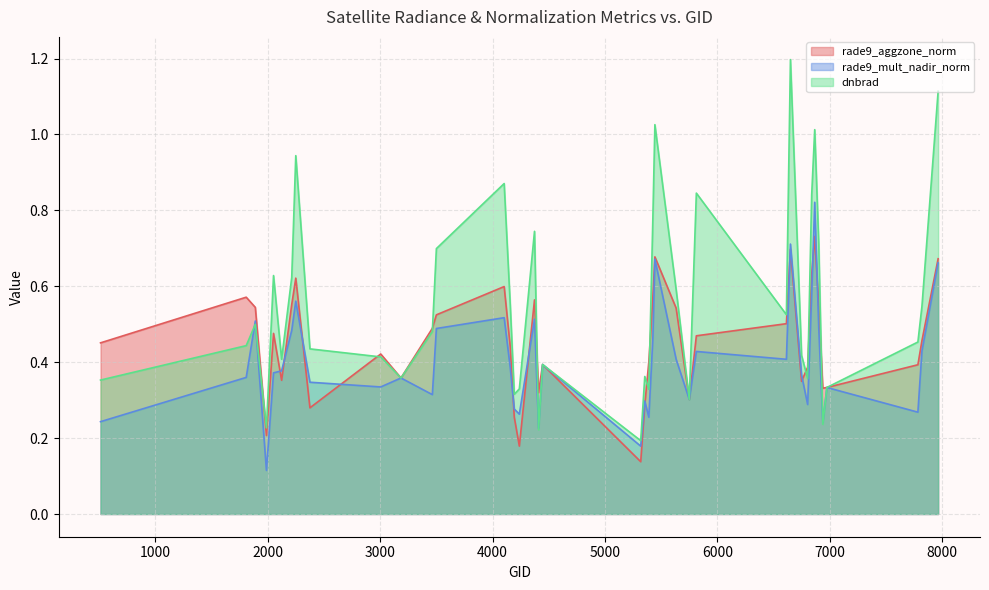

The value of dnbrad at 4409 is 0.1. True or false?

False